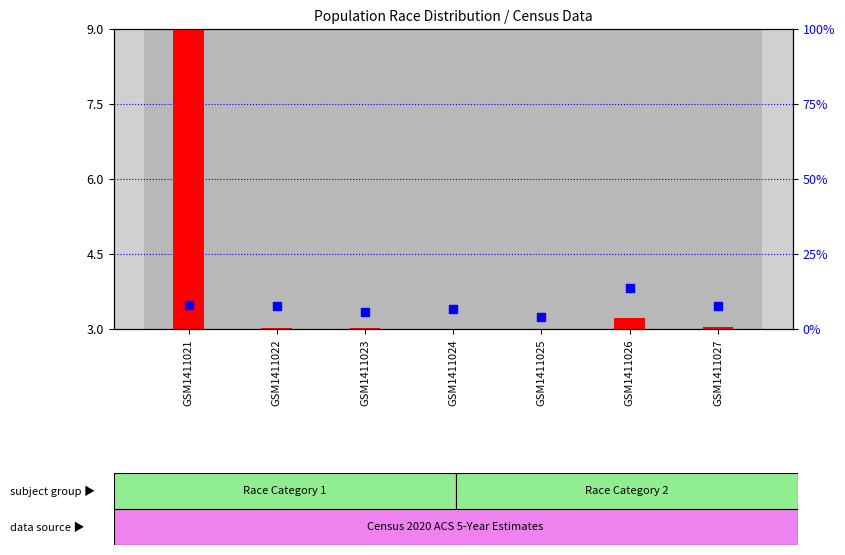

Is the value of transformed count at GSM1411021 greater than the value of percentile rank within the sample at GSM1411025?

Yes